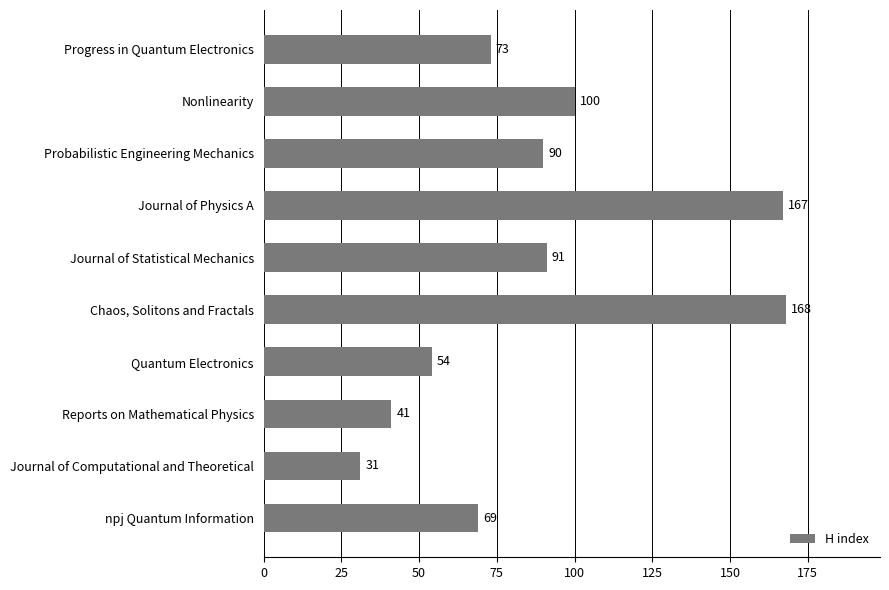

Rank the categories by value from highest to lowest.

Chaos, Solitons and Fractals, Journal of Physics A, Nonlinearity, Journal of Statistical Mechanics, Probabilistic Engineering Mechanics, Progress in Quantum Electronics, npj Quantum Information, Quantum Electronics, Reports on Mathematical Physics, Journal of Computational and Theoretical